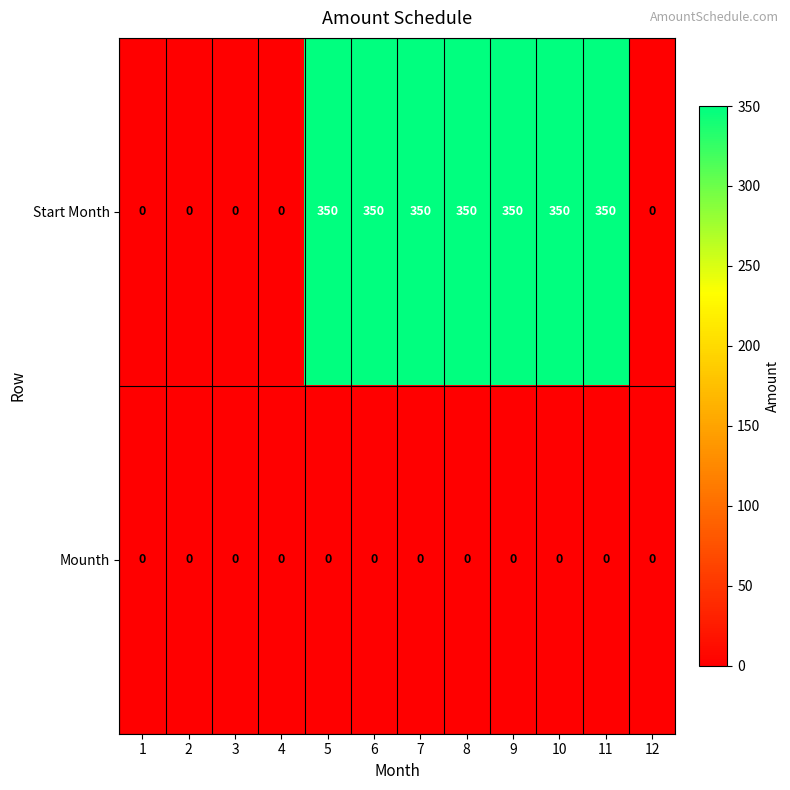

List the series in order of their overall mean, highest first.

Start Month, Mounth